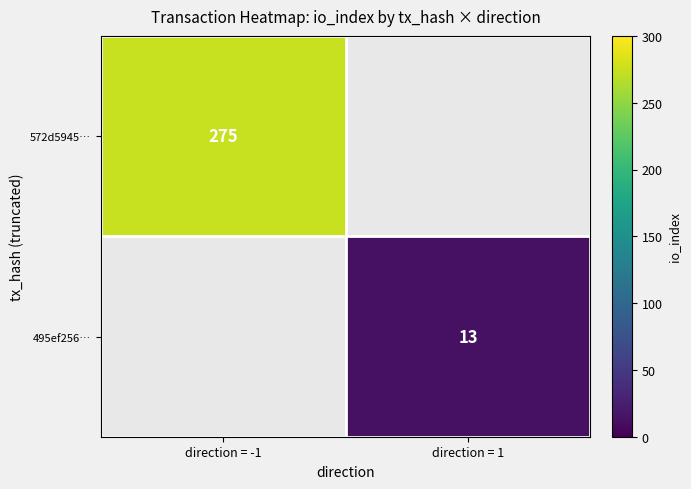

At which category does the chart reach its minimum across all series?

direction = 1